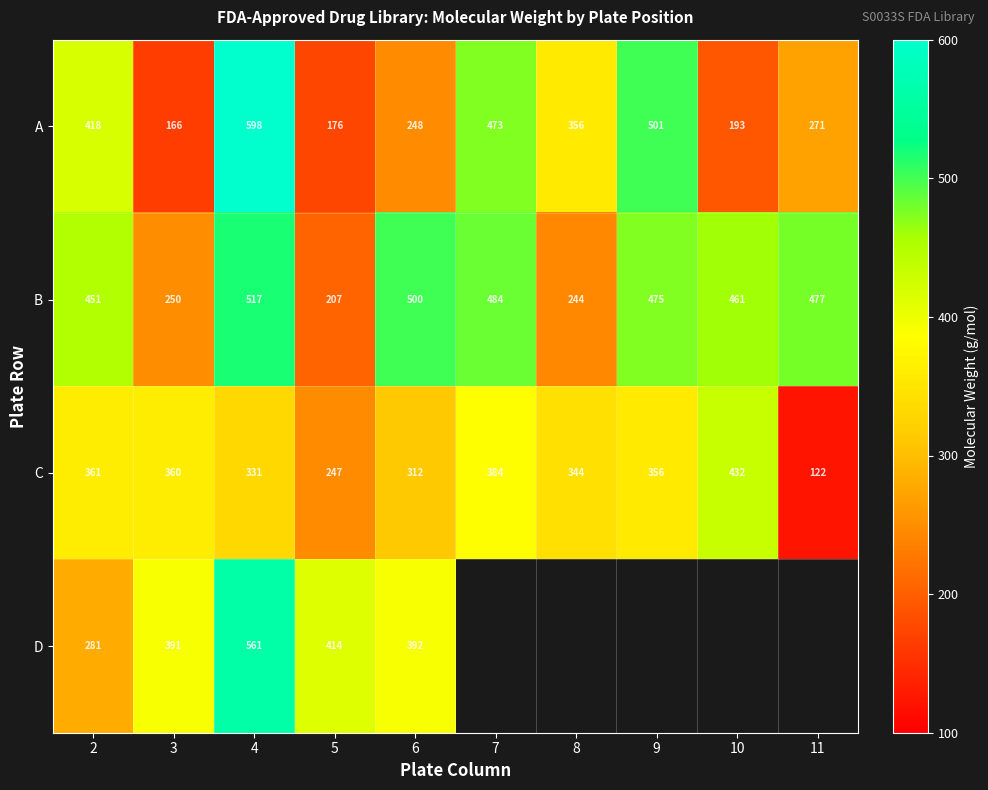

How many data points in B are less than 475?

5